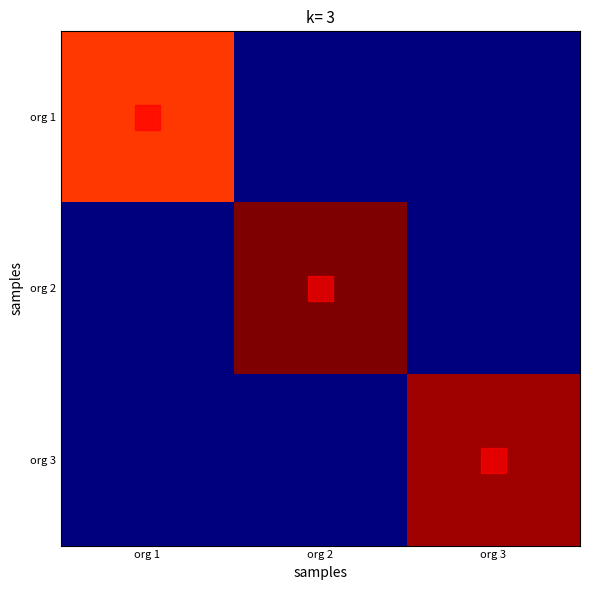

Which series has the largest total across all categories?

org 2